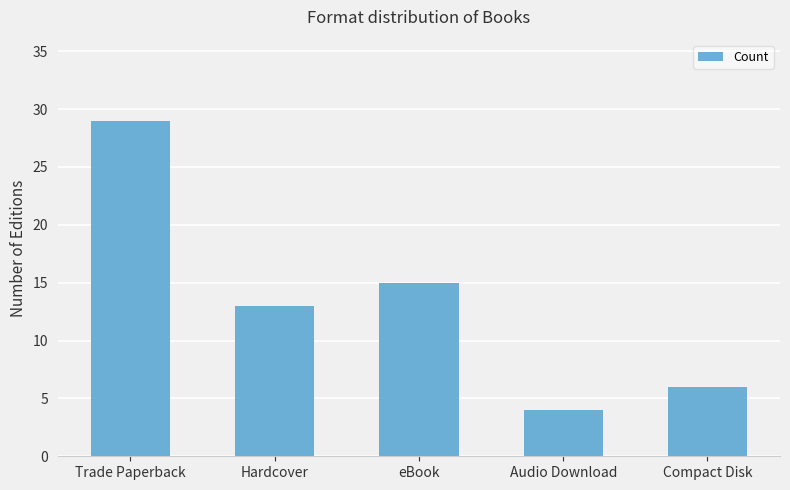

Which label corresponds to the smallest value in the chart?

Audio Download